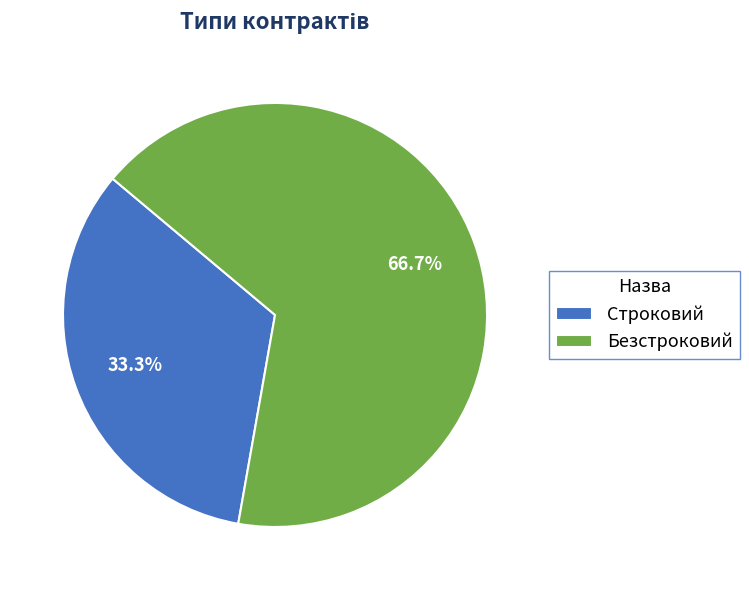

Do Строковий and Безстроковий together represent more than half of the pie?

Yes